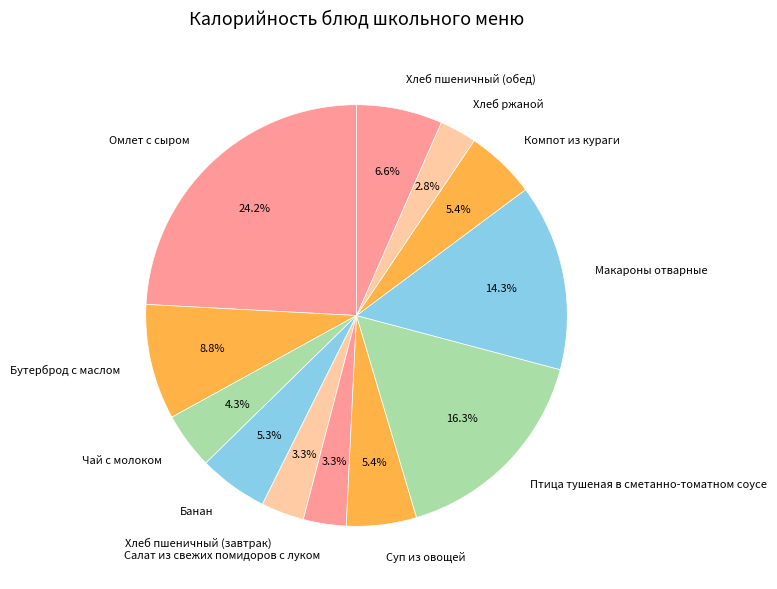

To the nearest percent, what portion does Чай с молоком represent?

4%